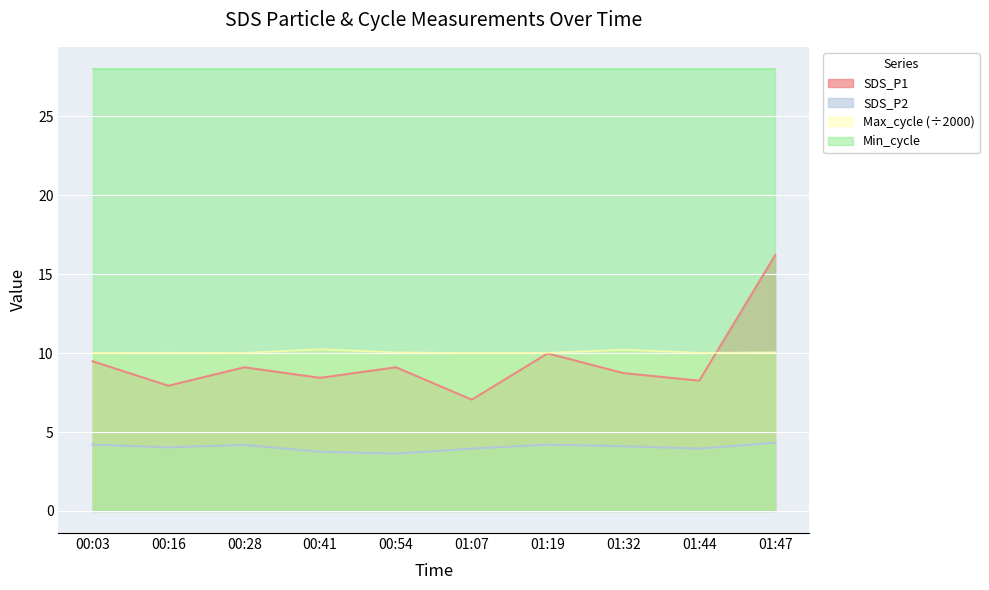

The value of SDS_P2 at 01:47 is 7.3. True or false?

False